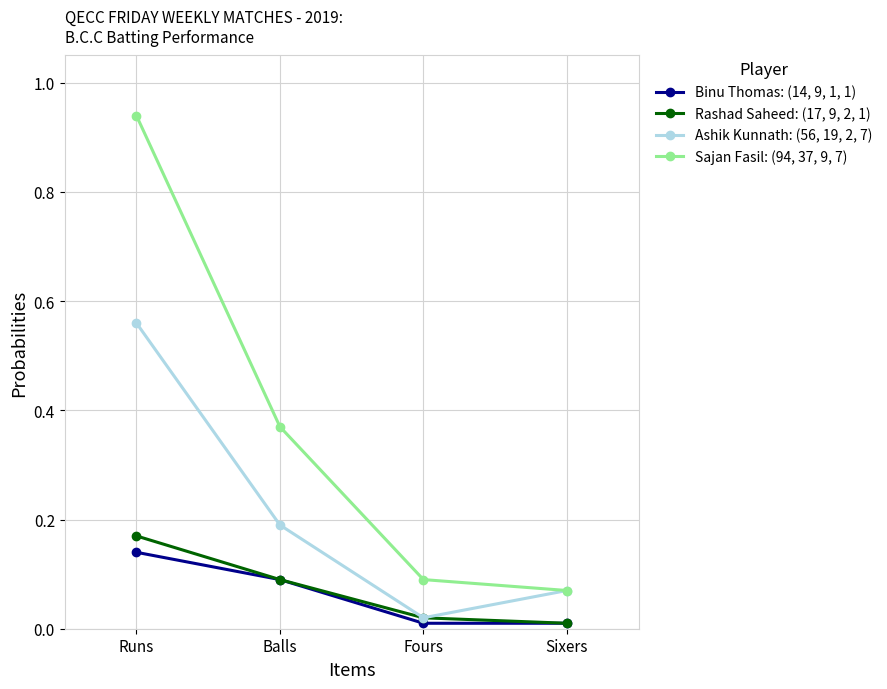

List the labels in order of Rashad Saheed: (17, 9, 2, 1) value, smallest first.

Sixers, Fours, Balls, Runs